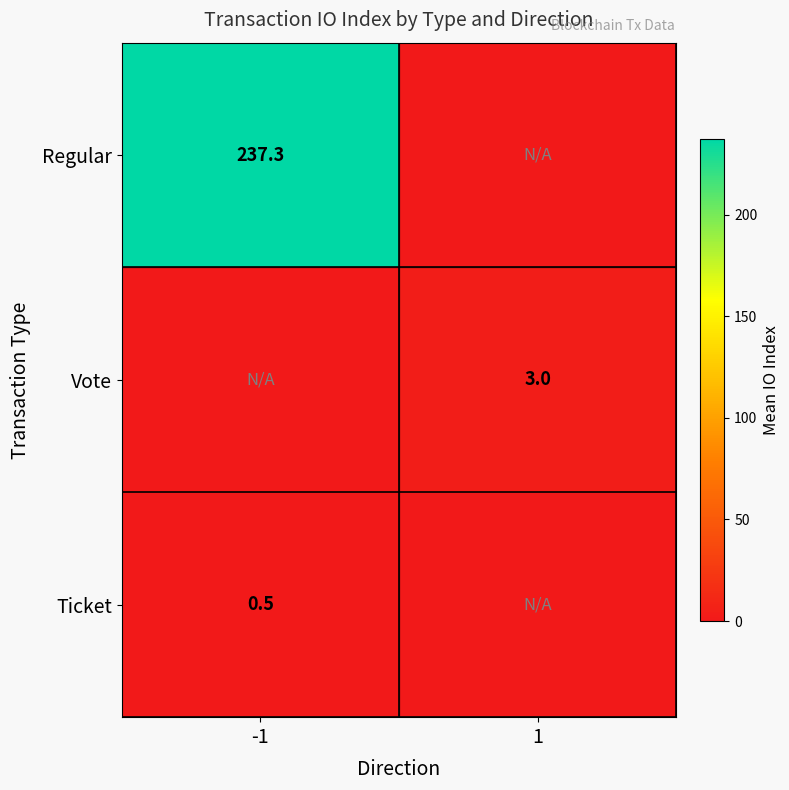

Is it true that Ticket equals 0.5 at -1?

True